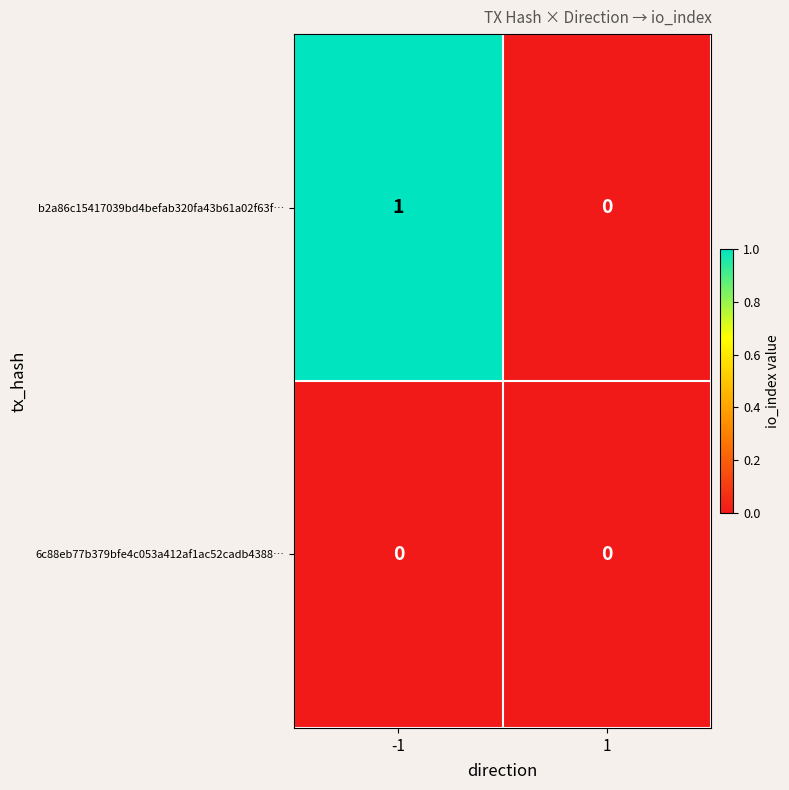

True or false: 6c88eb77b379bfe4c053a412af1ac52cadb4388… has a value of 0 at -1.

True